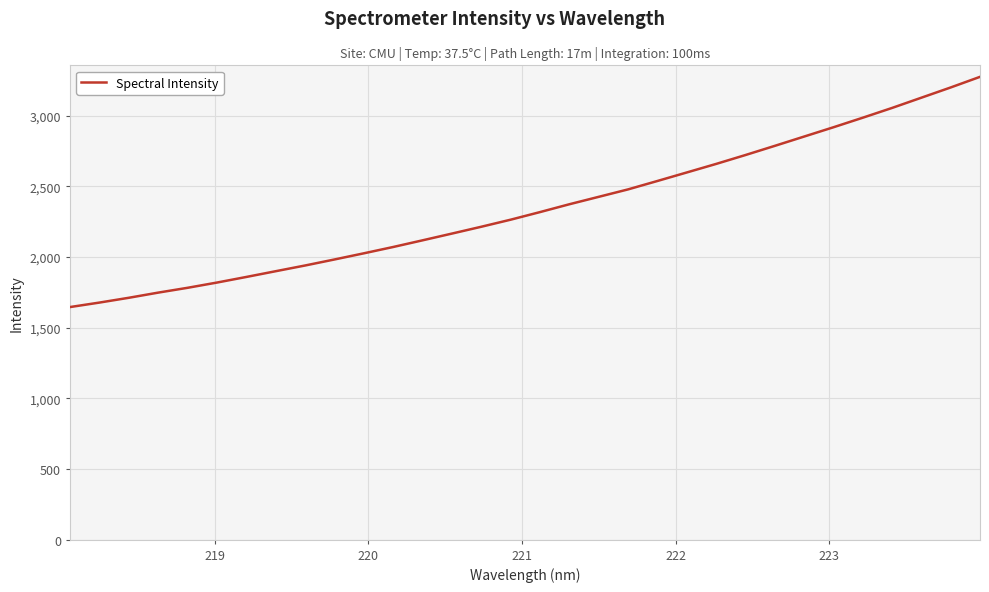

What is the maximum value shown in the chart?

3274.5